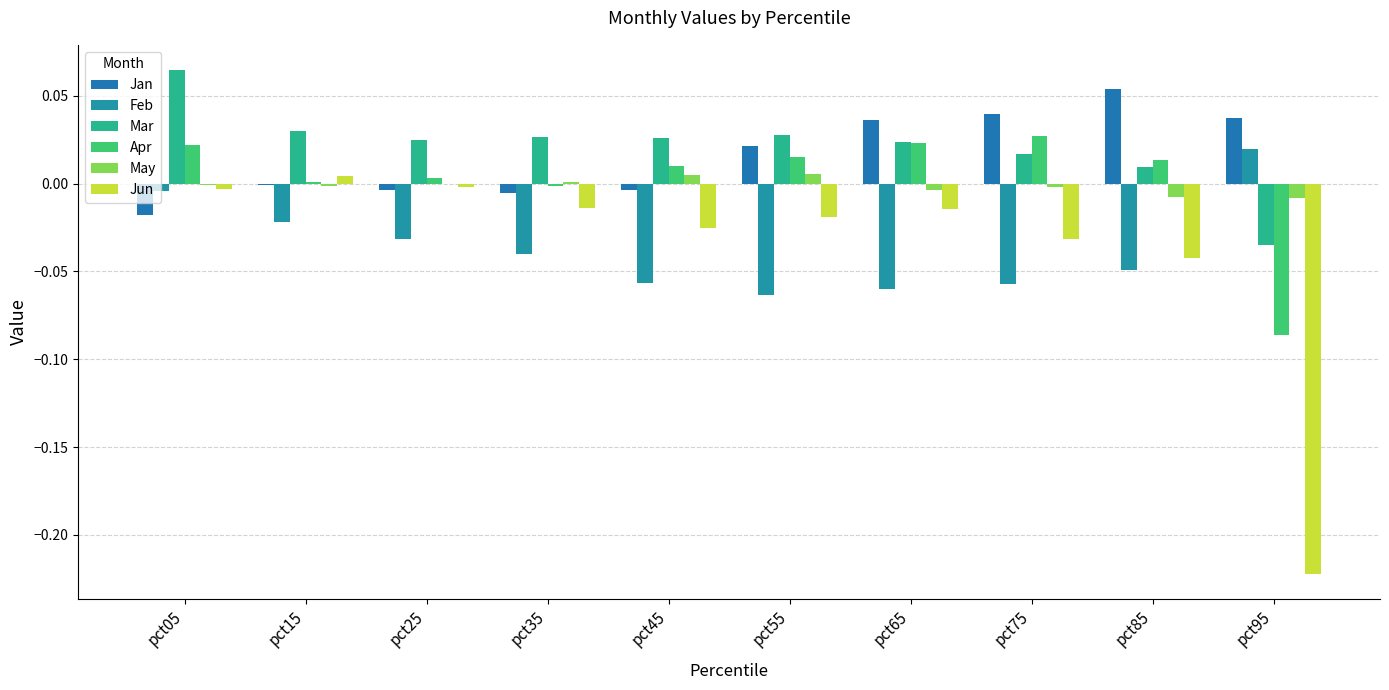

Are the bars horizontal?

No